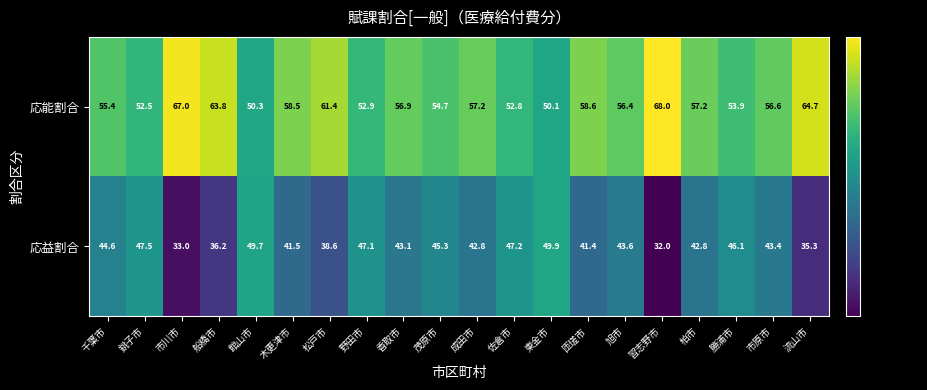

Rank the series by their average value, from highest to lowest.

応能割合, 応益割合